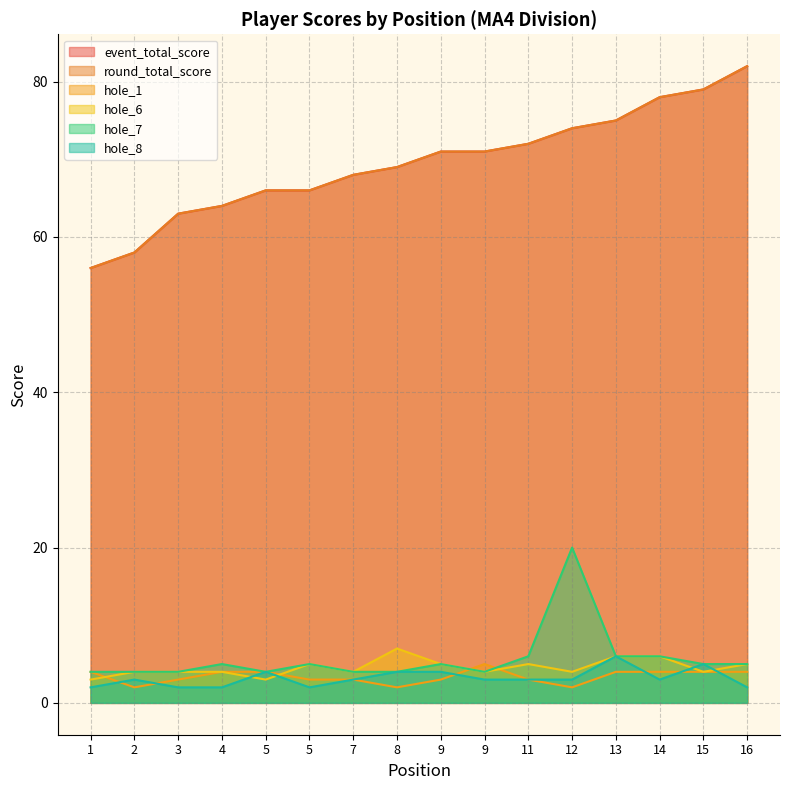

Rank the series at 2 from lowest to highest value.

hole_1, hole_8, hole_6, hole_7, event_total_score, round_total_score